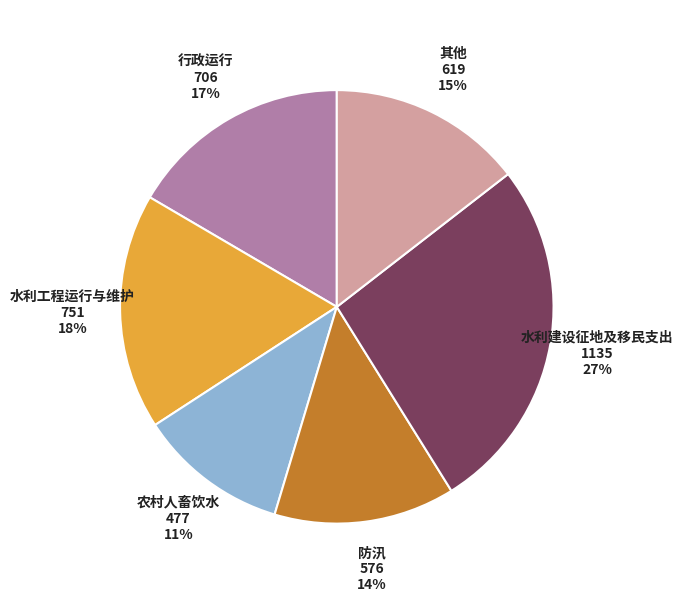

To the nearest percent, what is the average slice percentage?

17%